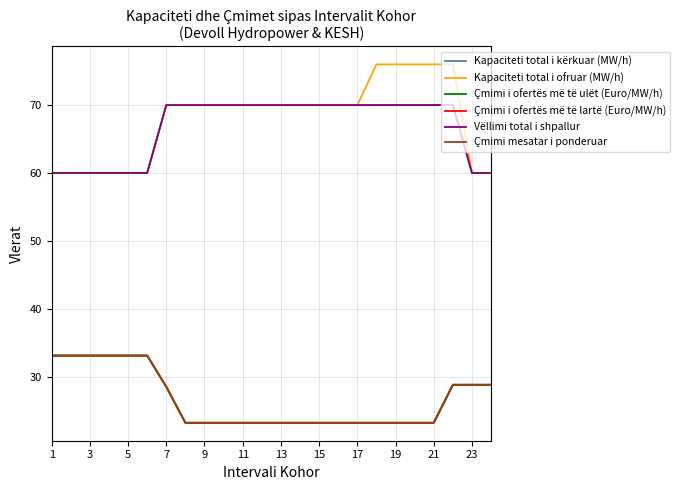

What is the difference between the maximum and minimum values in the Çmimi mesatar i ponderuar series?

9.9